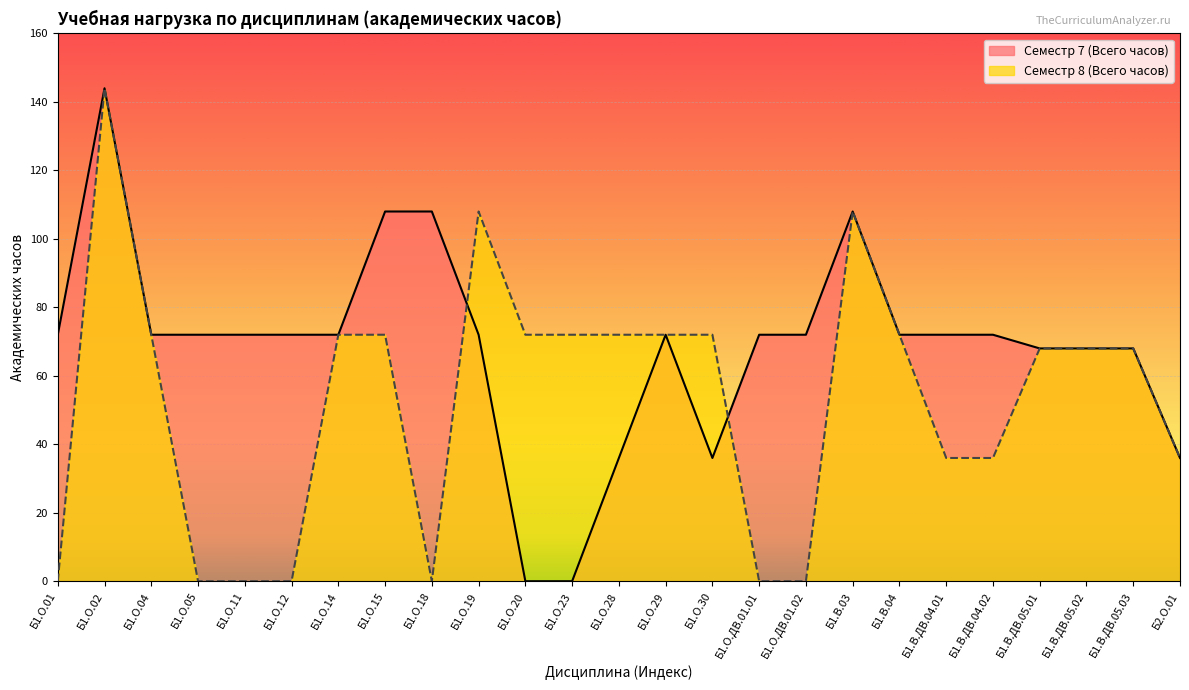

The Семестр 7 (Всего часов) series shows 61 at Б1.В.03. True or false?

False